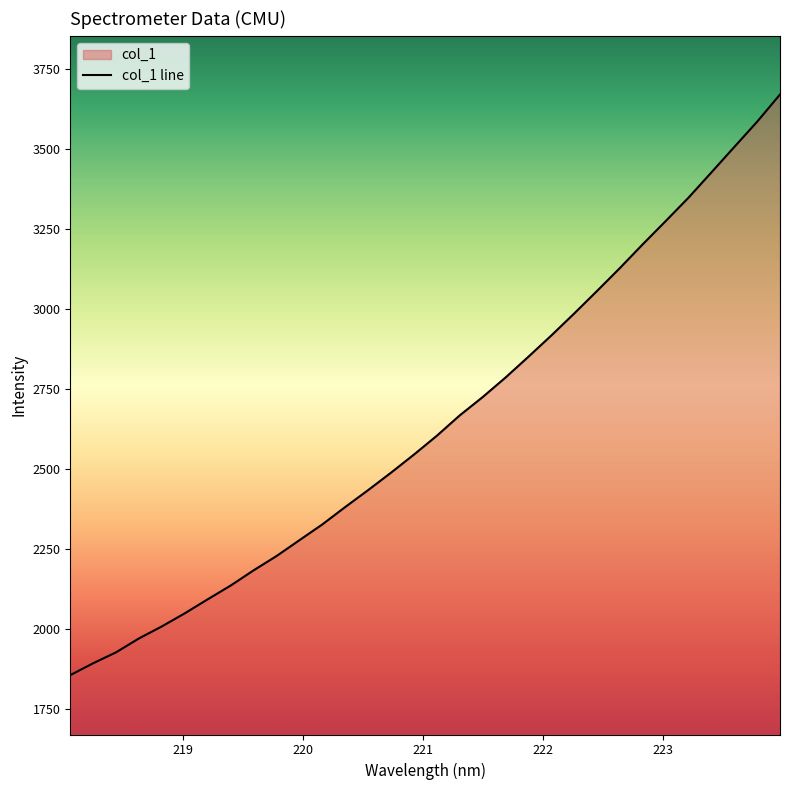

What is the minimum value shown in the chart?

1854.9